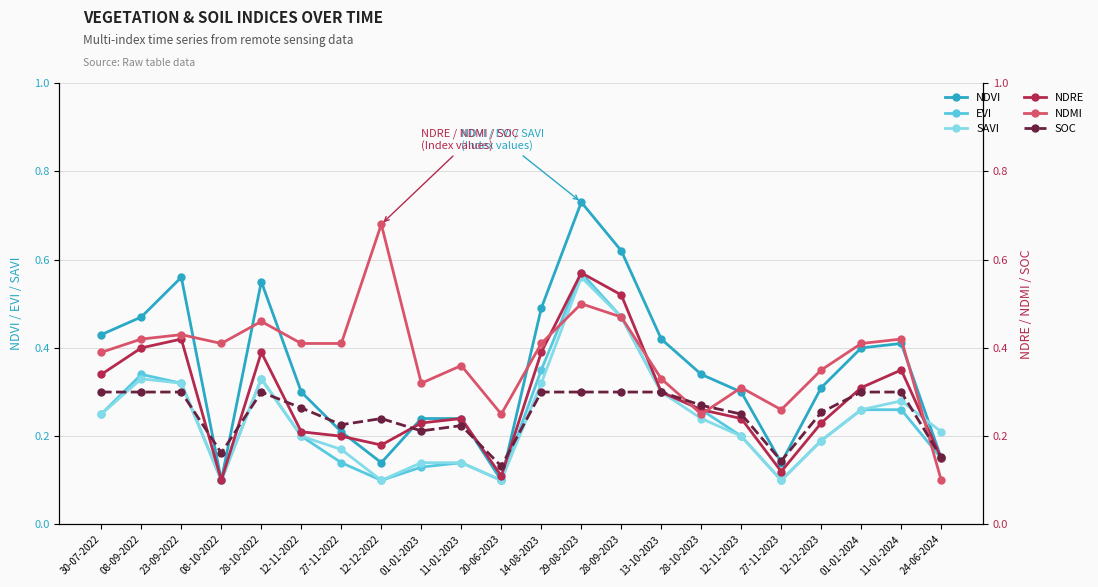

Read the NDVI value at 12-12-2023.

0.3